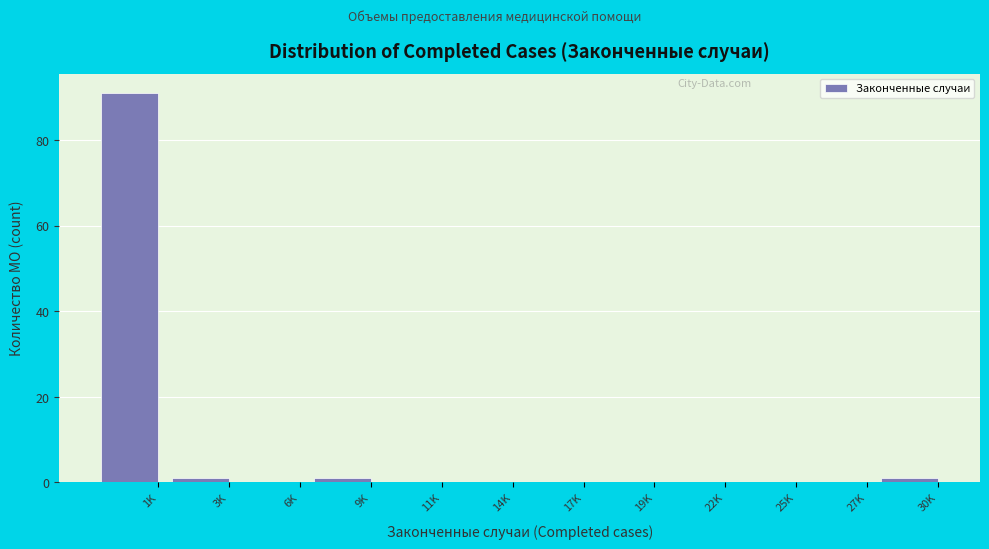

Reading left to right, extract all data points from this chart.

1K=91	3K=1	6K=0	9K=1	11K=0	14K=0	17K=0	19K=0	22K=0	25K=0	27K=0	30K=1